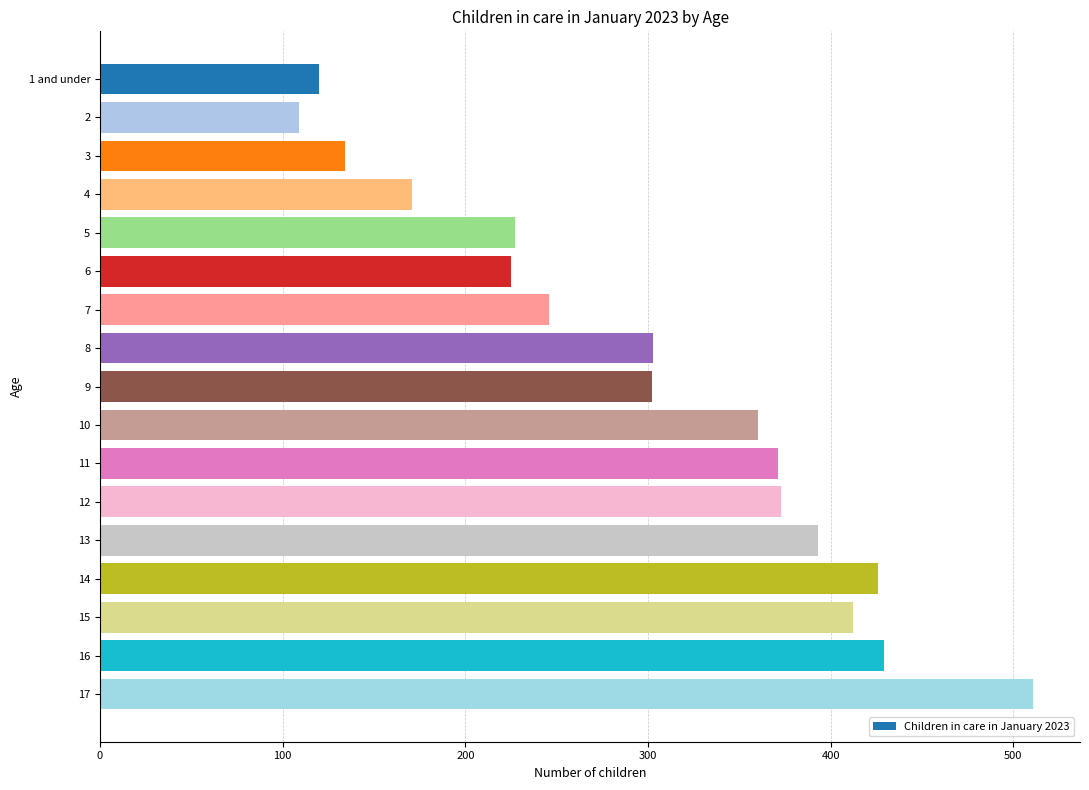

What is the value of the 4th bar from the top?

171